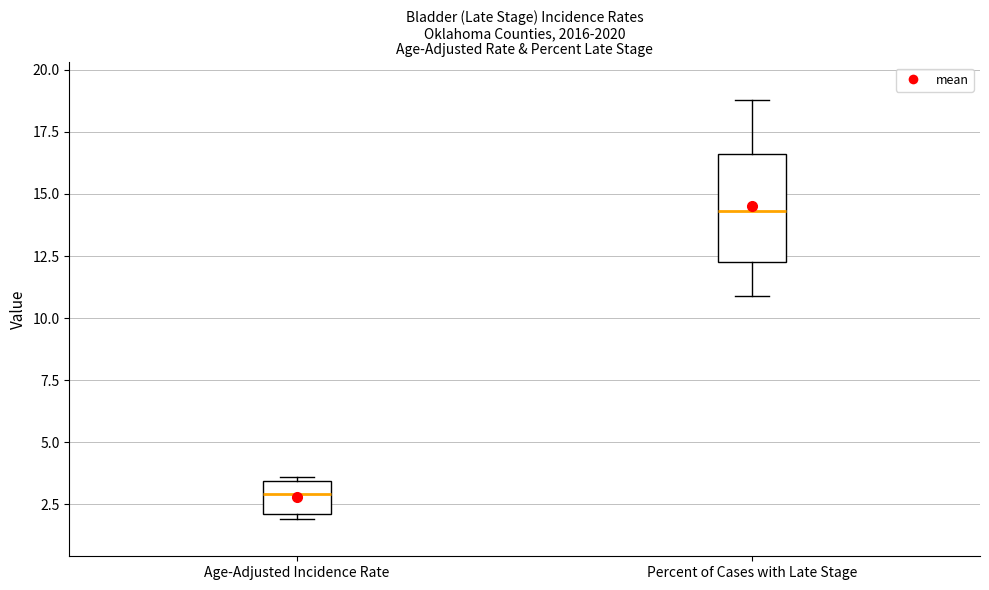

Which box is the tallest, from its lower edge to its upper edge?

Percent of Cases with Late Stage